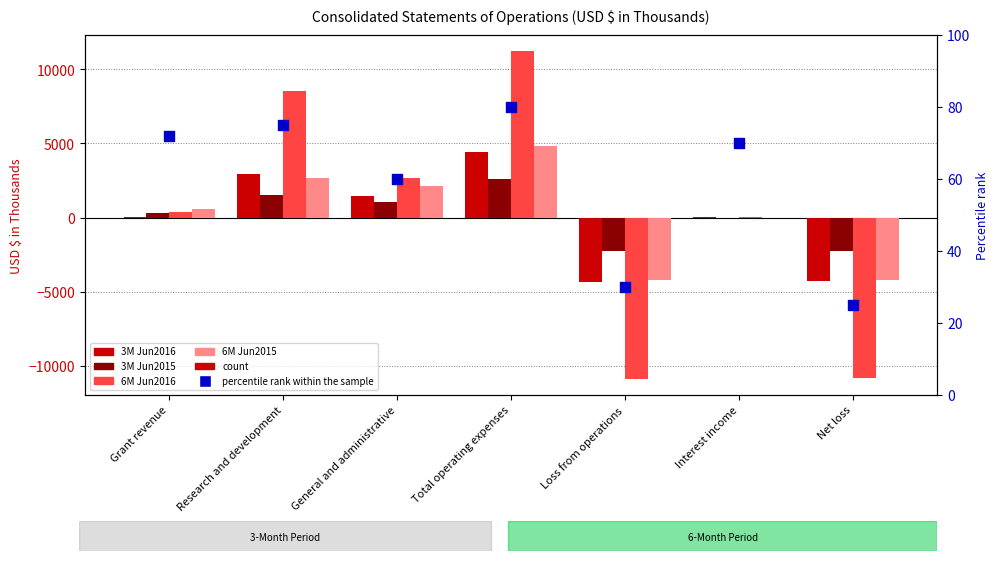

Which series has the largest Y range (max minus min)?

6M Jun2016